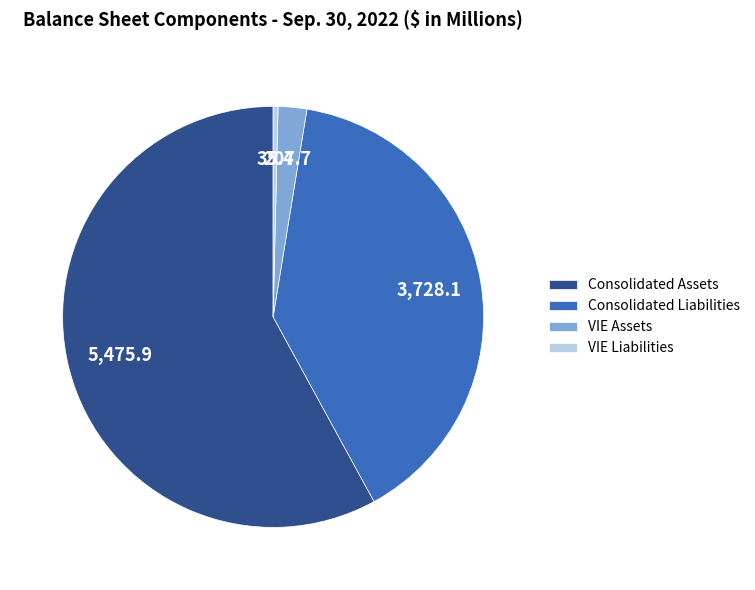

Count the number of slices in the pie.

4